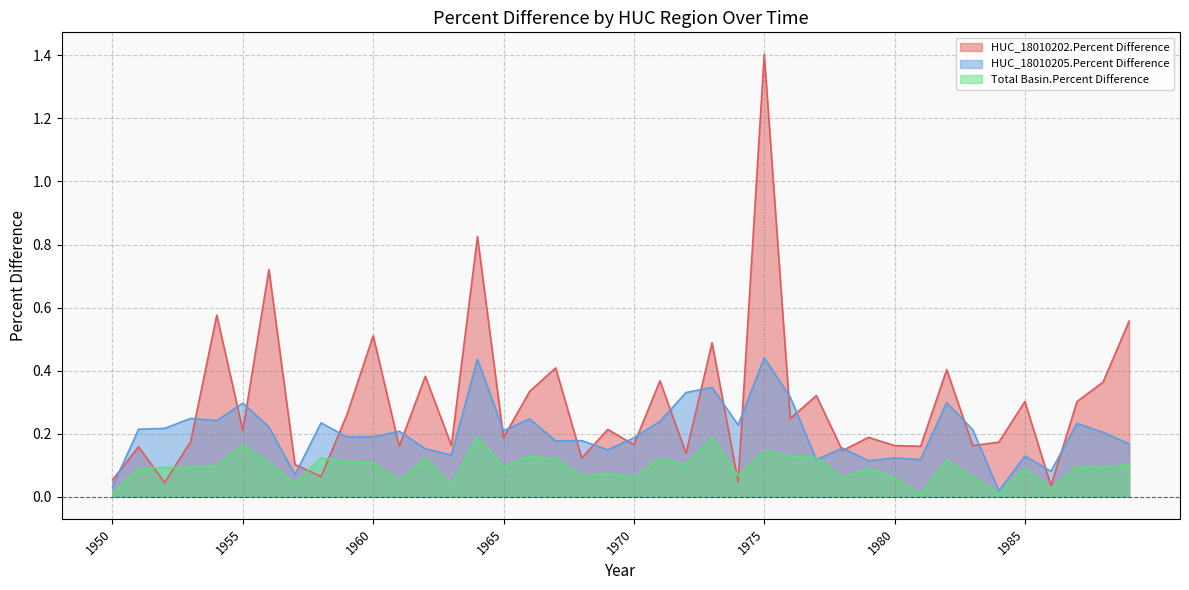

Is the value of HUC_18010205 at 1952 greater than the value of Total Basin at 1985?

Yes